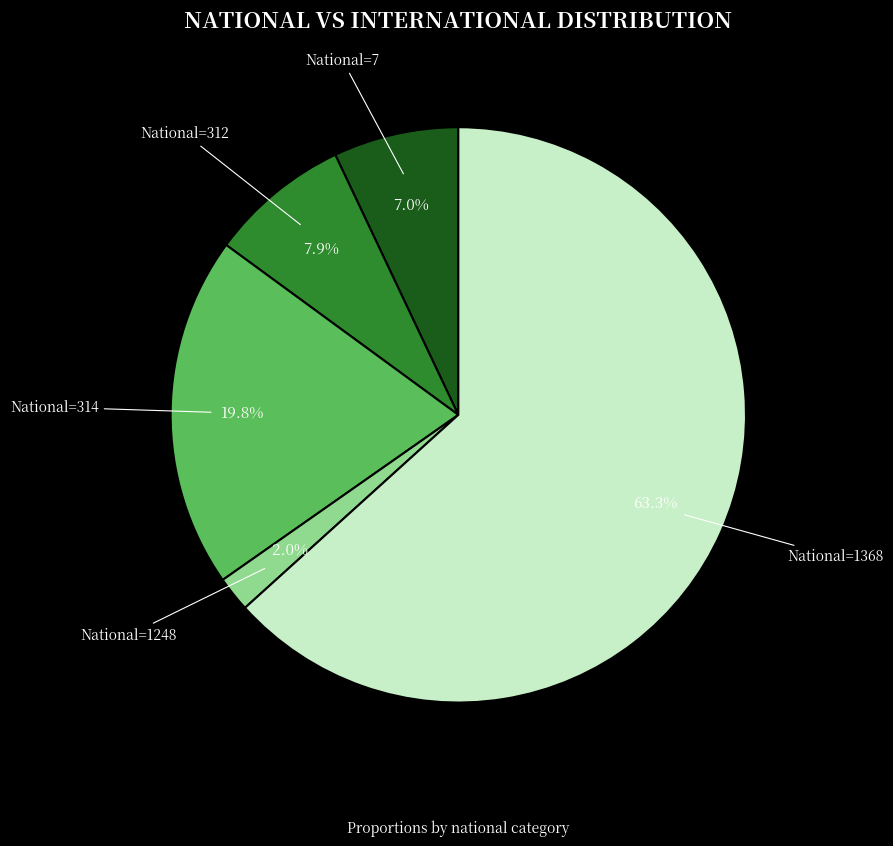

Which slice represents more than half of the pie?

National=1368